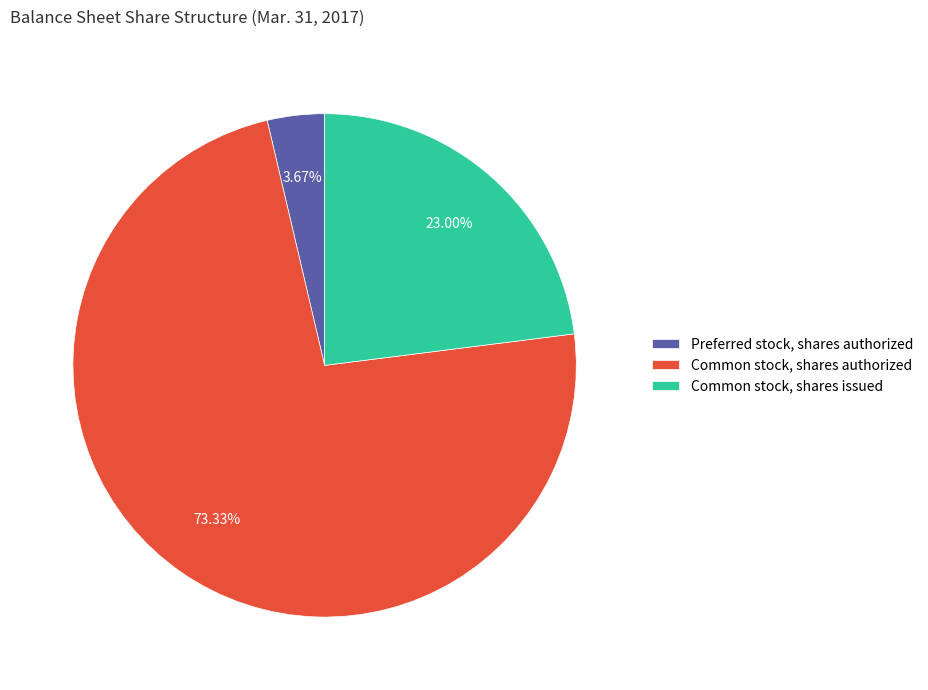

Rank the categories by value from lowest to highest.

Preferred stock, shares authorized, Common stock, shares issued, Common stock, shares authorized